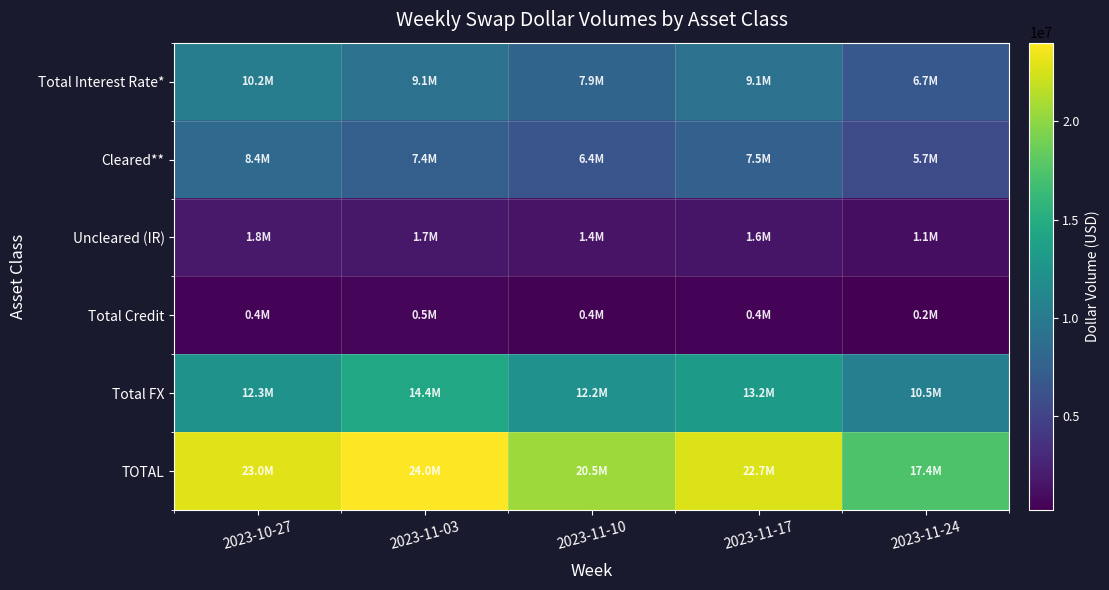

At which category does the chart reach its peak across all series?

2023-11-03